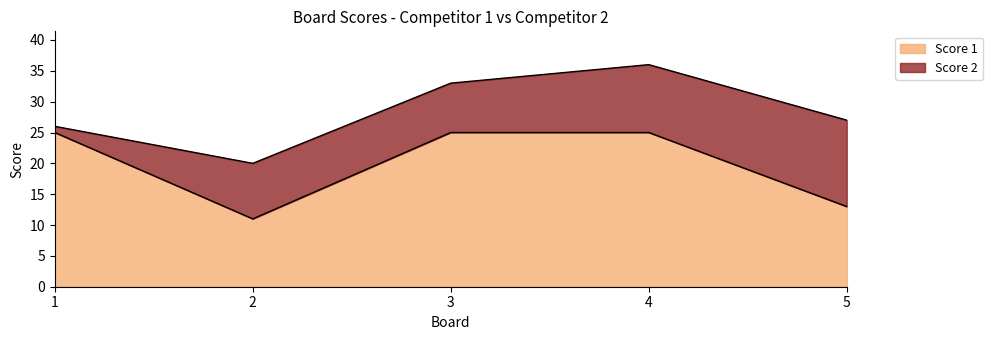

Rank the categories by value from lowest to highest.

2, 5, 1, 3, 4